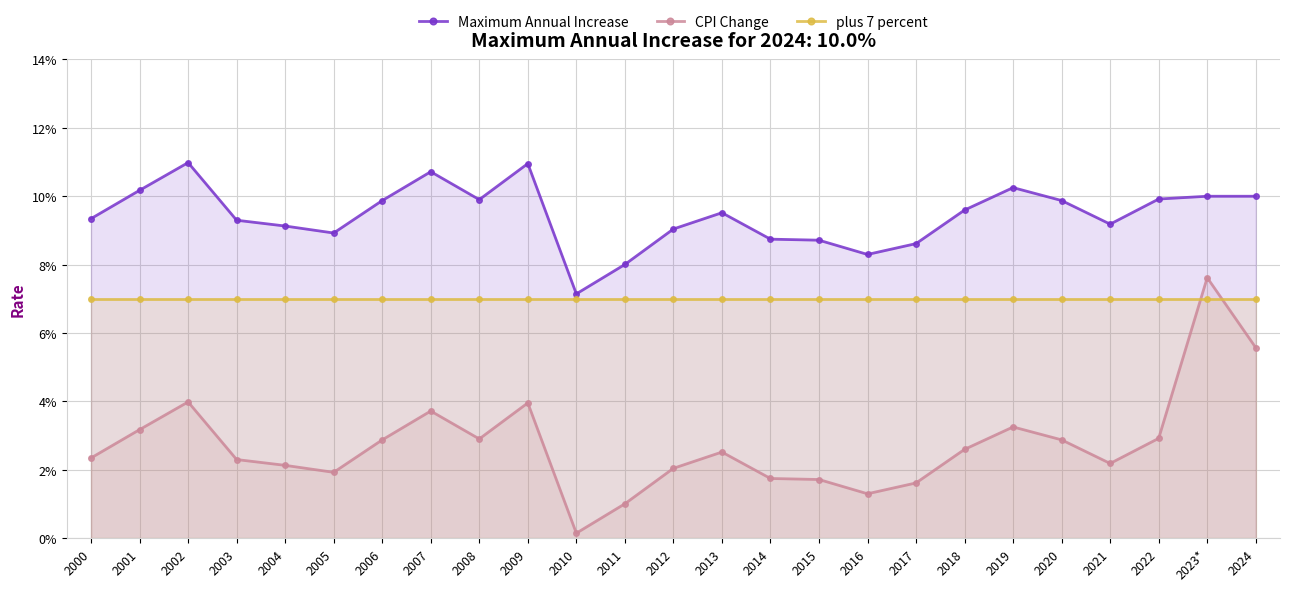

What is the value of the Maximum Annual Increase point at the 10th from the left?

0.1